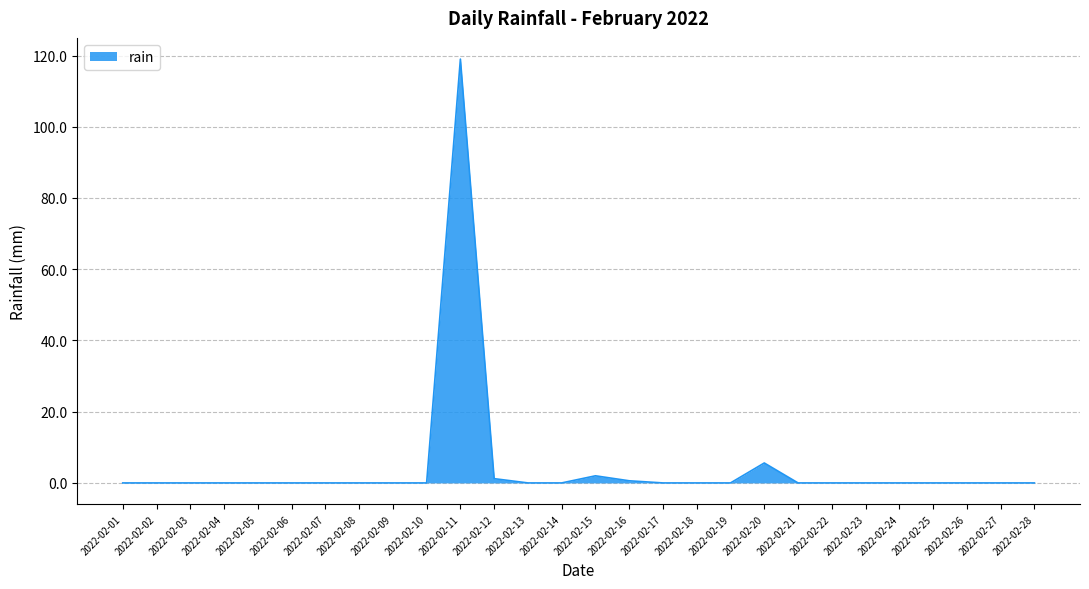

Is it true that the value at 2022-02-24 is 58.6?

False